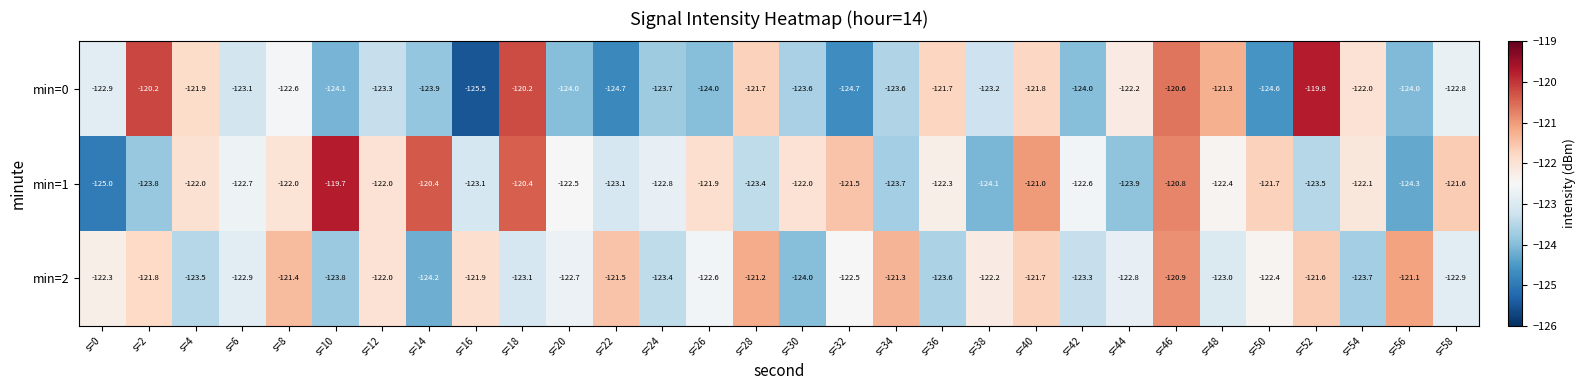

The min=0 series shows -123.9 at s=14. True or false?

True